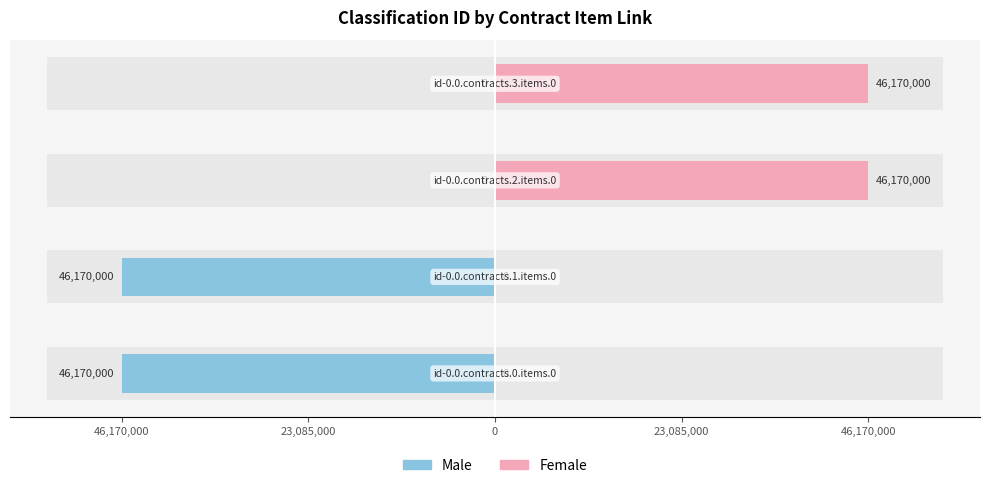

Which series has the largest range (max minus min)?

Male